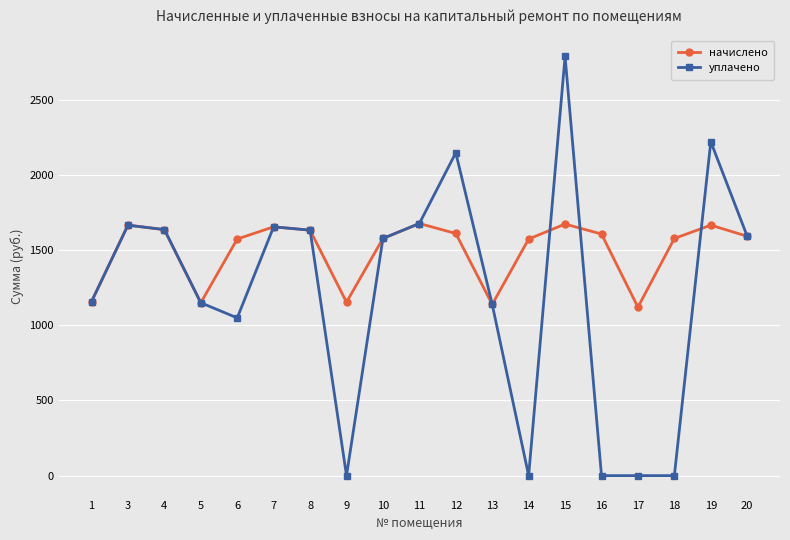

In начислено, how many points are lower than both neighbors (excluding endpoints)?

4